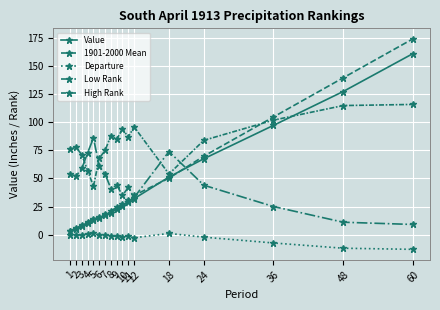

Is this an area chart (filled region under the line)?

No